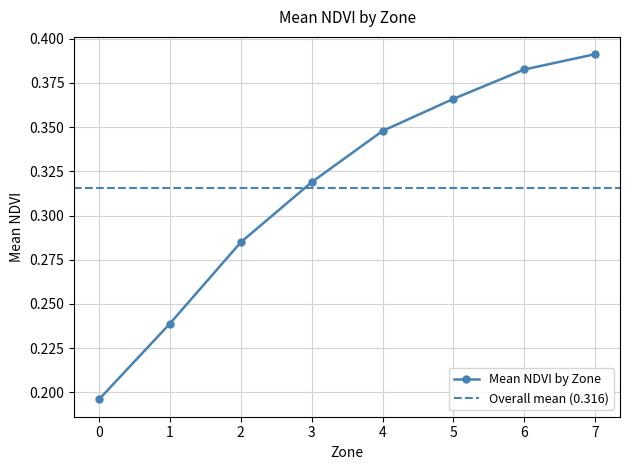

How many lines are shown in the chart?

1